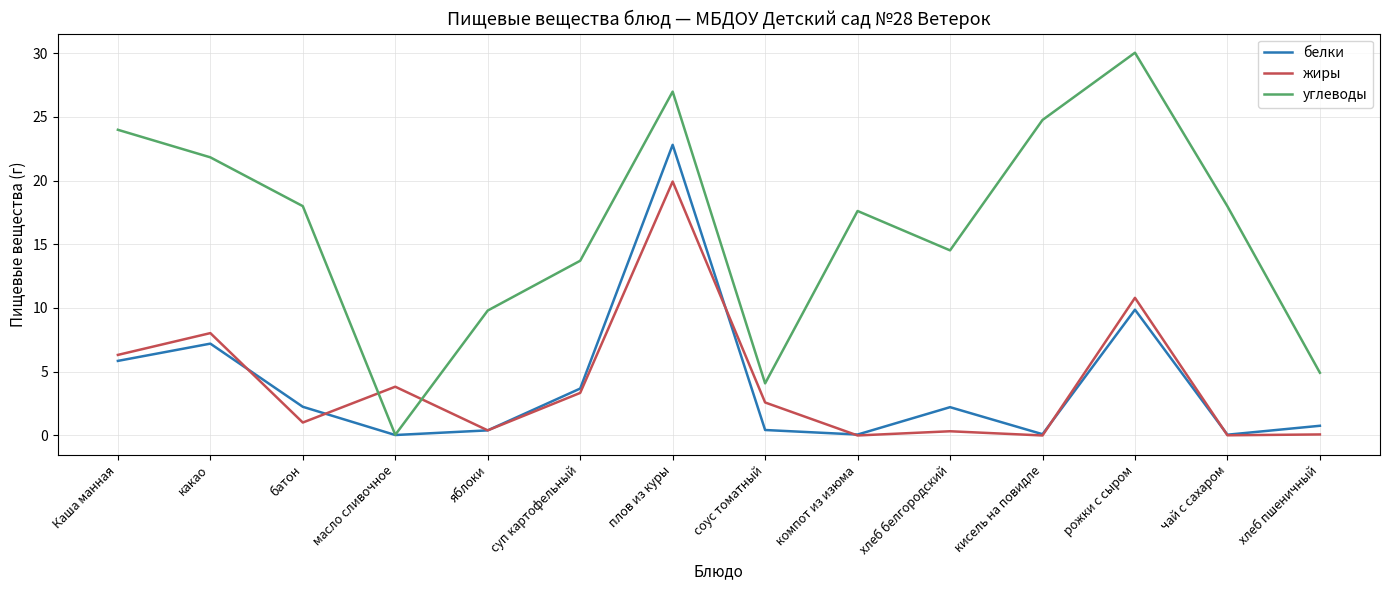

Which category has the highest value across all series?

рожки с сыром